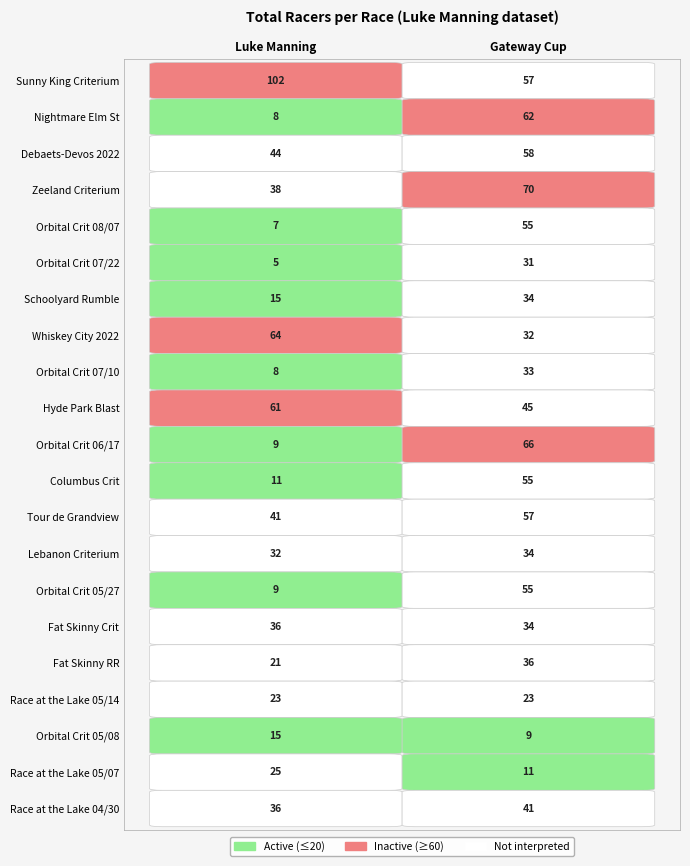

What is the sum of all Gateway Cup values?

898